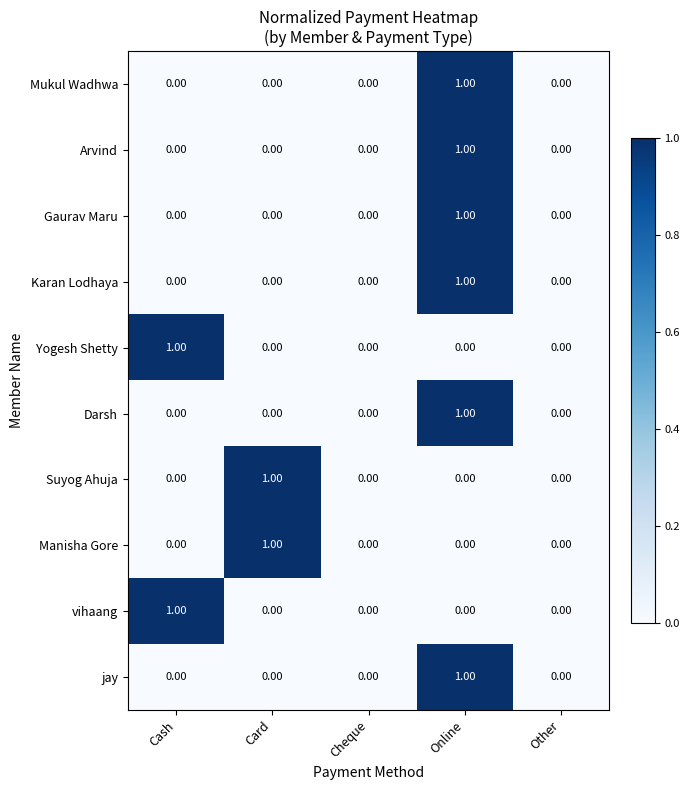

Count the number of data series in this chart.

10